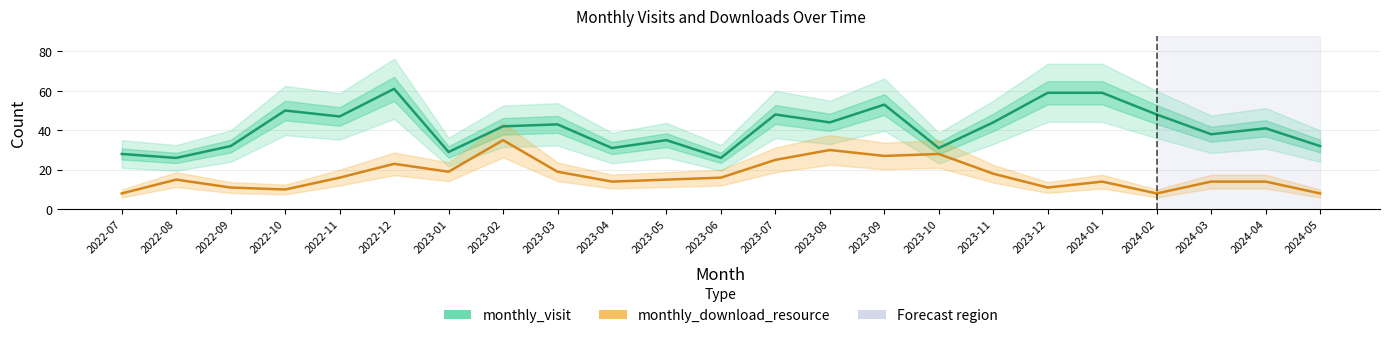

Which category has the highest value in the monthly_download_resource series?

2023-02